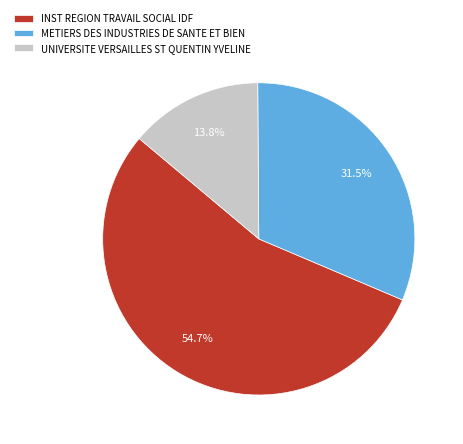

Approximately how many times larger is the value at INST REGION TRAVAIL SOCIAL IDF compared to METIERS DES INDUSTRIES DE SANTE ET BIEN?

1.7